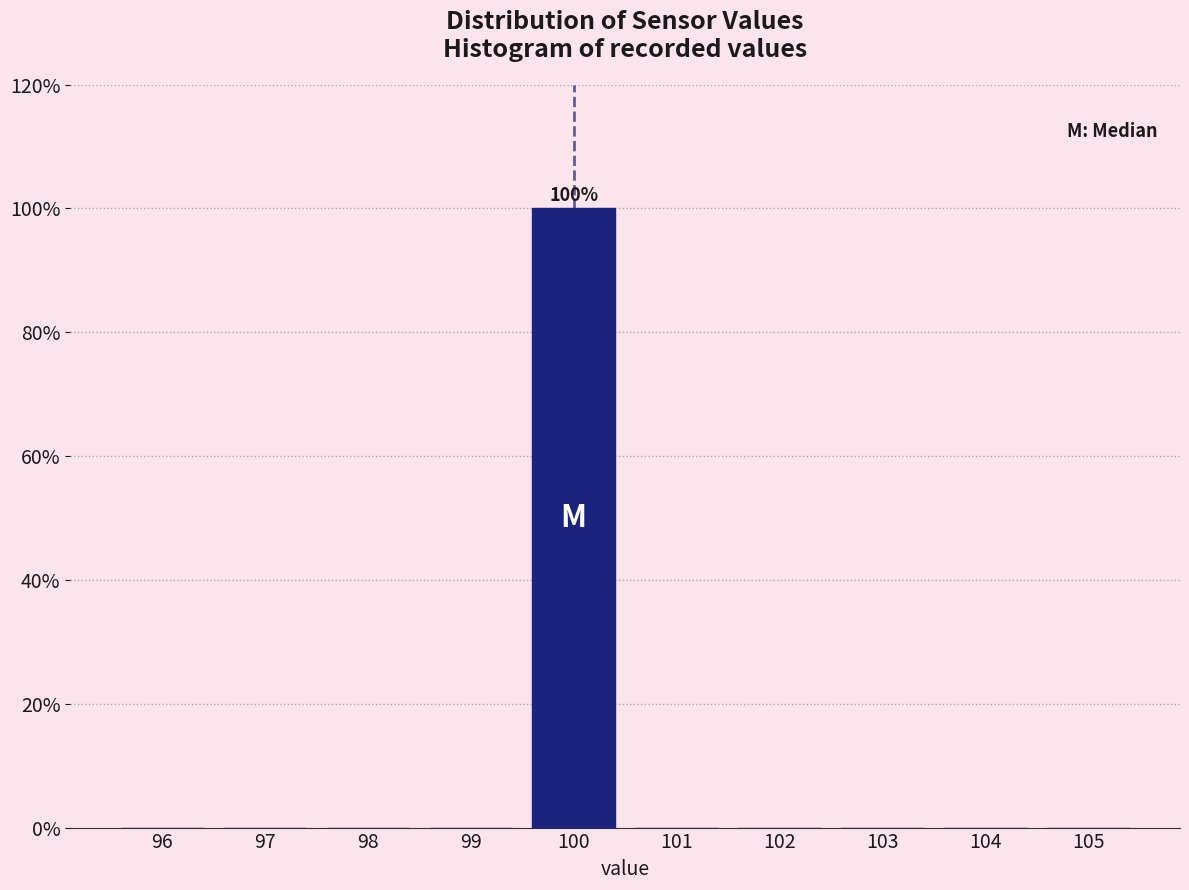

Which range on the x-axis has the tallest bar?

99.5 to 100.5